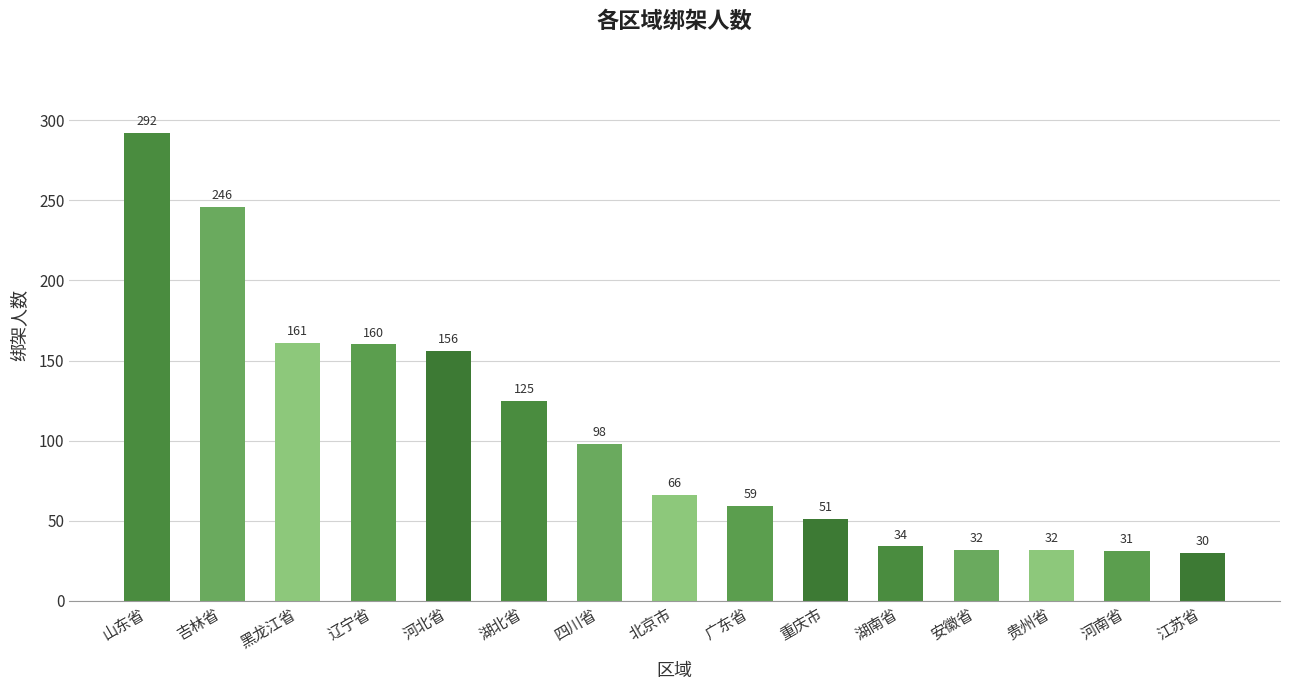

Does the chart contain stacked bars?

No